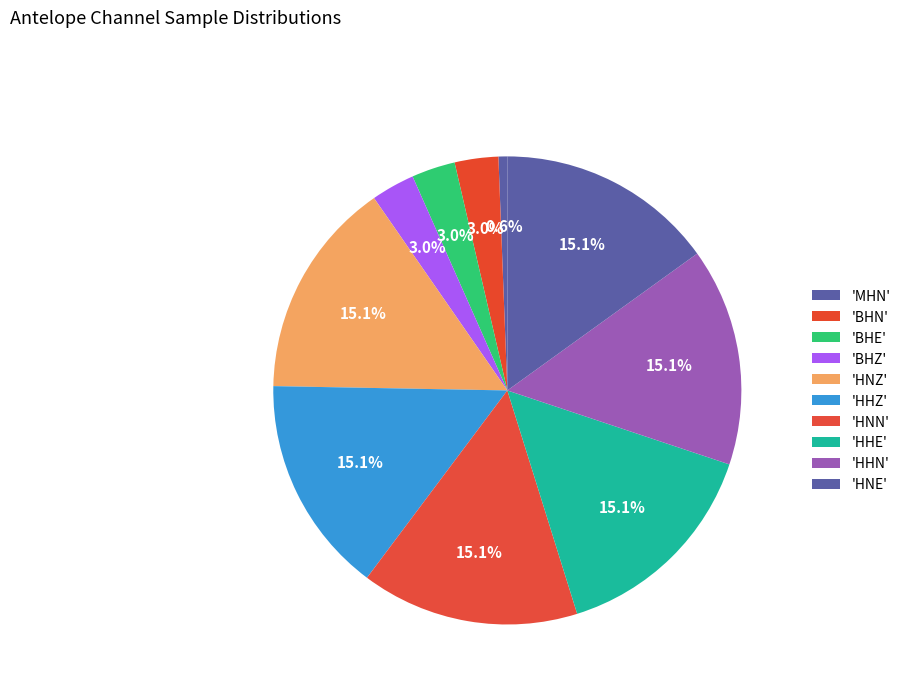

How many segments does this pie chart have?

10